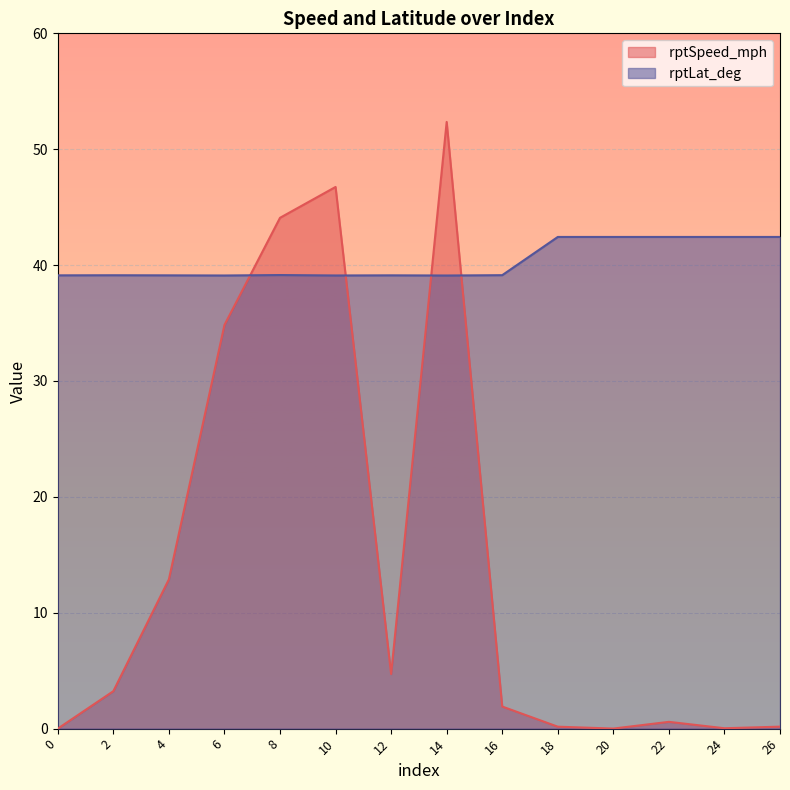

What is the minimum value for  rptLat_deg?

39.1